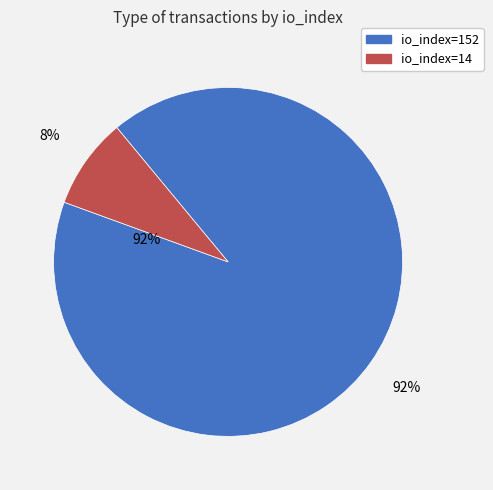

Count the number of slices in the pie.

2